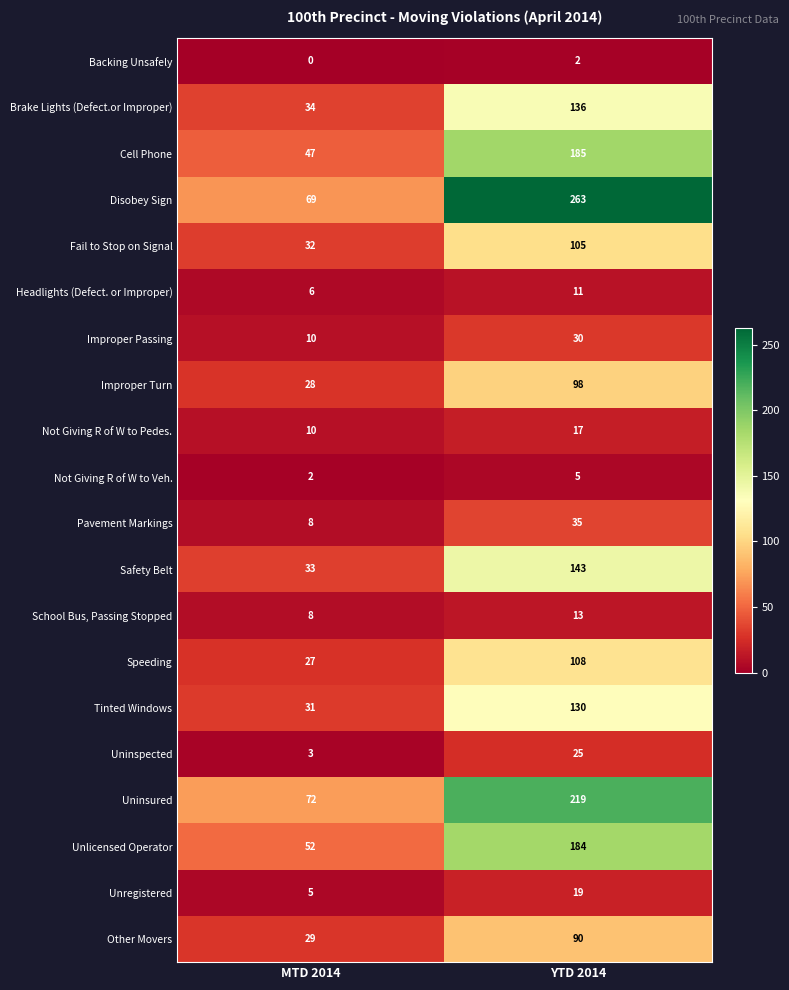

List the series in order of their peak value, lowest first.

Backing Unsafely, Not Giving R of W to Veh., Headlights (Defect. or Improper), School Bus, Passing Stopped, Not Giving R of W to Pedes., Unregistered, Uninspected, Improper Passing, Pavement Markings, Other Movers, Improper Turn, Fail to Stop on Signal, Speeding, Tinted Windows, Brake Lights (Defect.or Improper), Safety Belt, Unlicensed Operator, Cell Phone, Uninsured, Disobey Sign